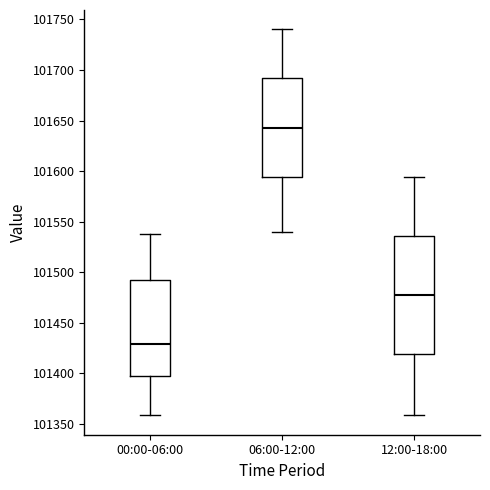

Which box is the tallest, from its lower edge to its upper edge?

12:00-18:00